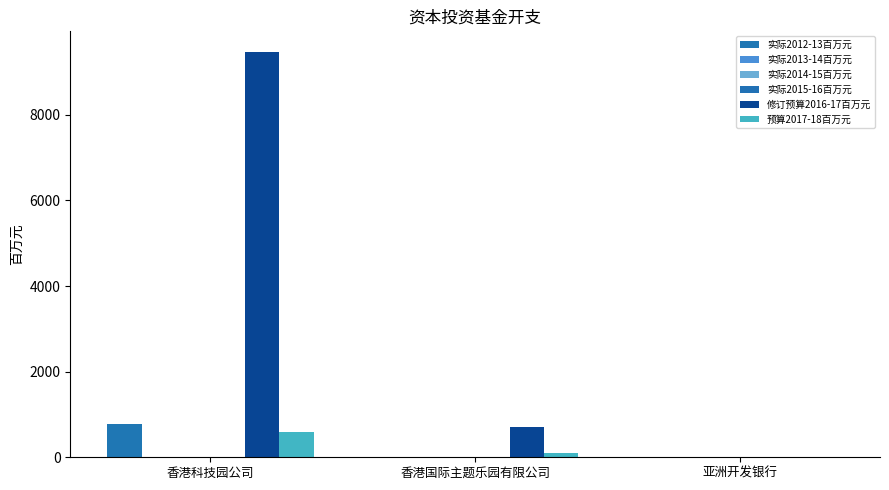

How many groups of bars are there?

3